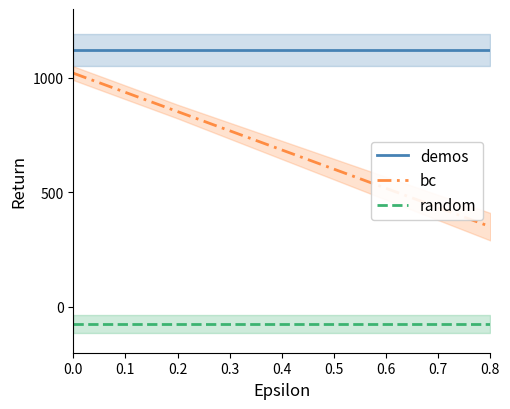

What is the average value of the random series?

-76.0